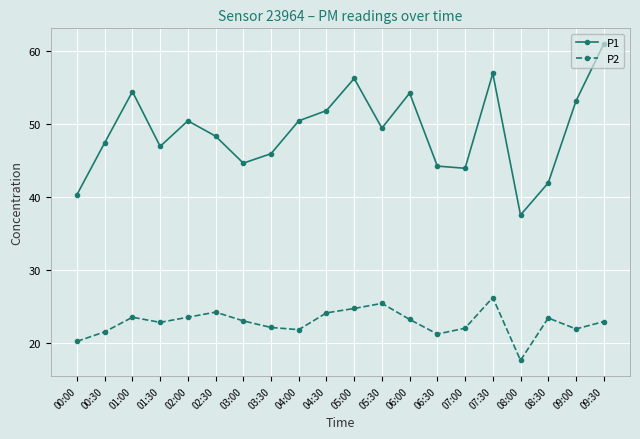

Which series changed the most between 00:00 and 08:00?

P1